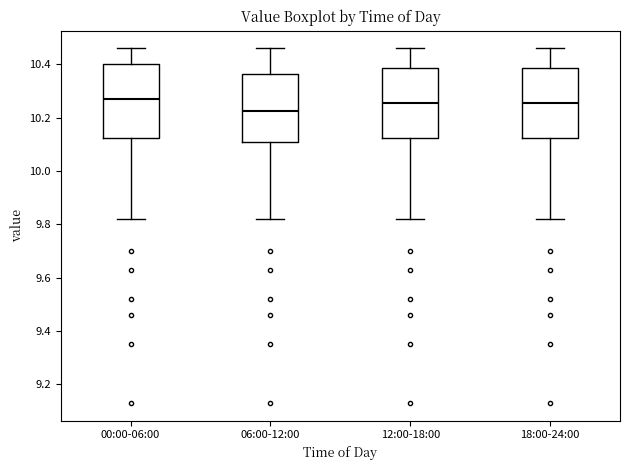

Reading left to right, transcribe this box plot: for each box, give where its median line is, the range the box spans, and where its two whiskers end, as read against the y-axis. The values are not printed on the chart, so give them approximately, as read against the axis.

00:00-06:00: median 10.28, box 10.12 to 10.40, whiskers 9.82 to 10.46
06:00-12:00: median 10.22, box 10.12 to 10.36, whiskers 9.82 to 10.46
12:00-18:00: median 10.26, box 10.12 to 10.38, whiskers 9.82 to 10.46
18:00-24:00: median 10.26, box 10.12 to 10.38, whiskers 9.82 to 10.46